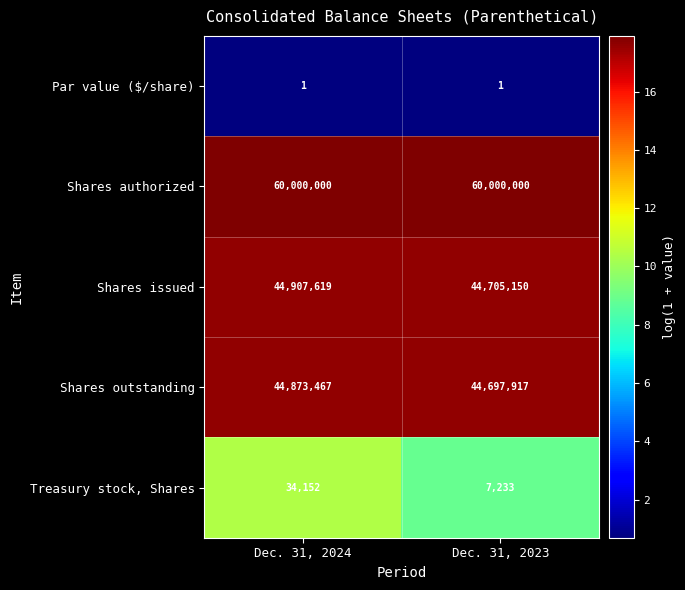

What is the greatest value displayed?

60000000